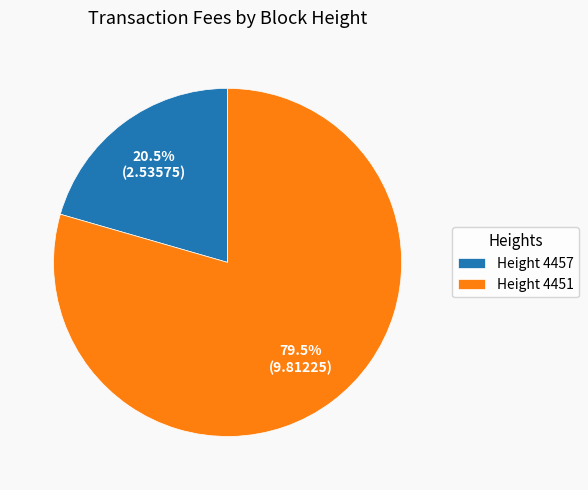

Rank the categories by value from lowest to highest.

Height 4457, Height 4451